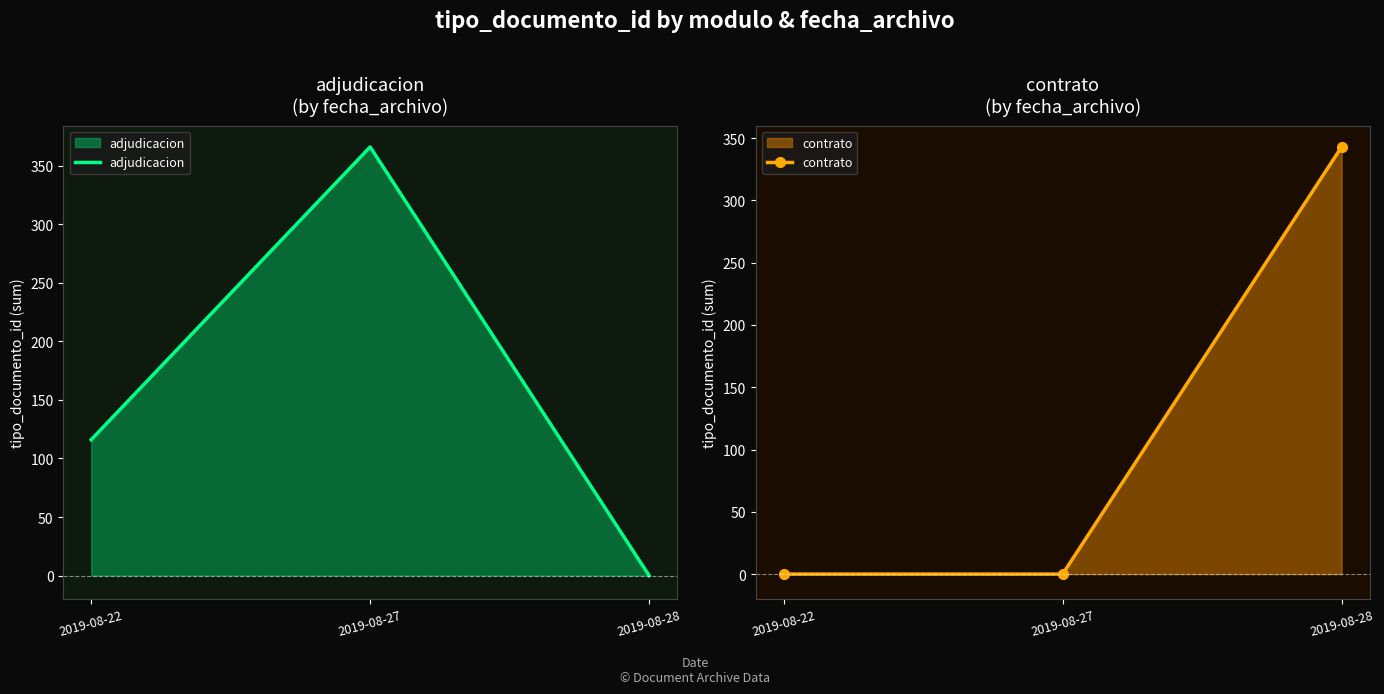

Rank the series by their average value, from highest to lowest.

adjudicacion, contrato